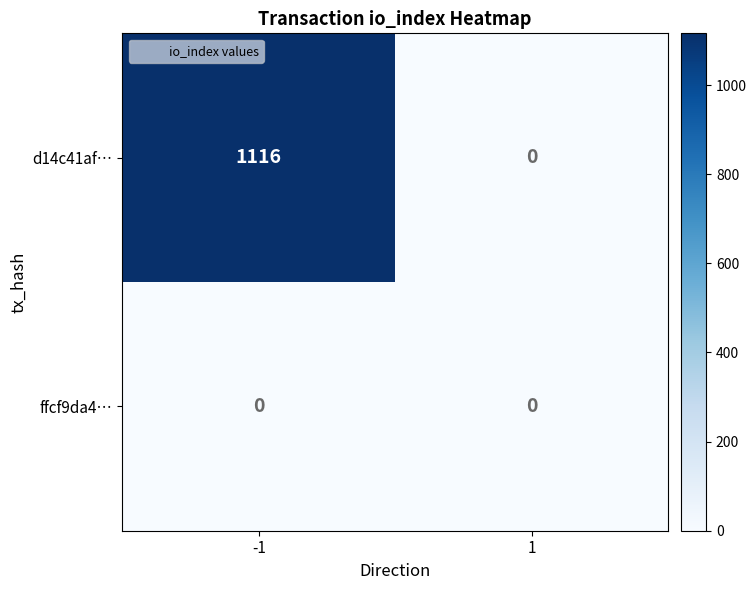

Which series changed the most between -1 and 1?

d14c41af…